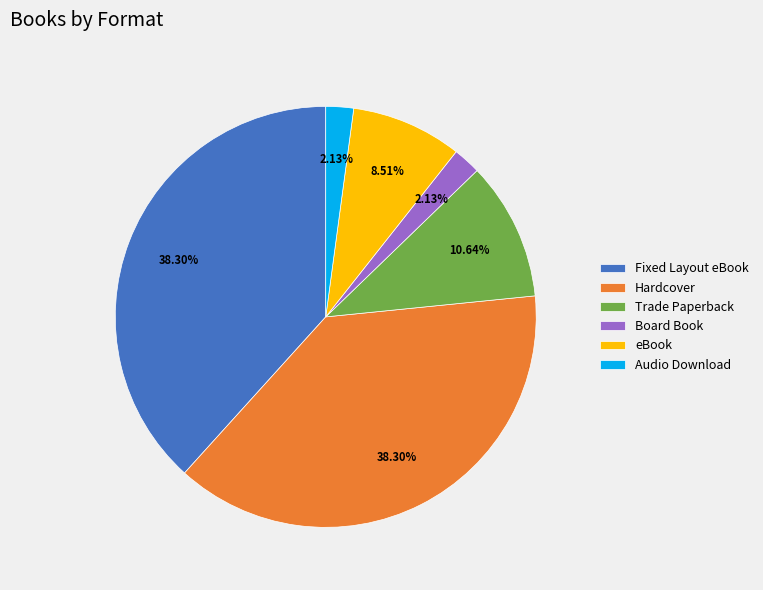

Does Trade Paperback represent more than half of the total?

No